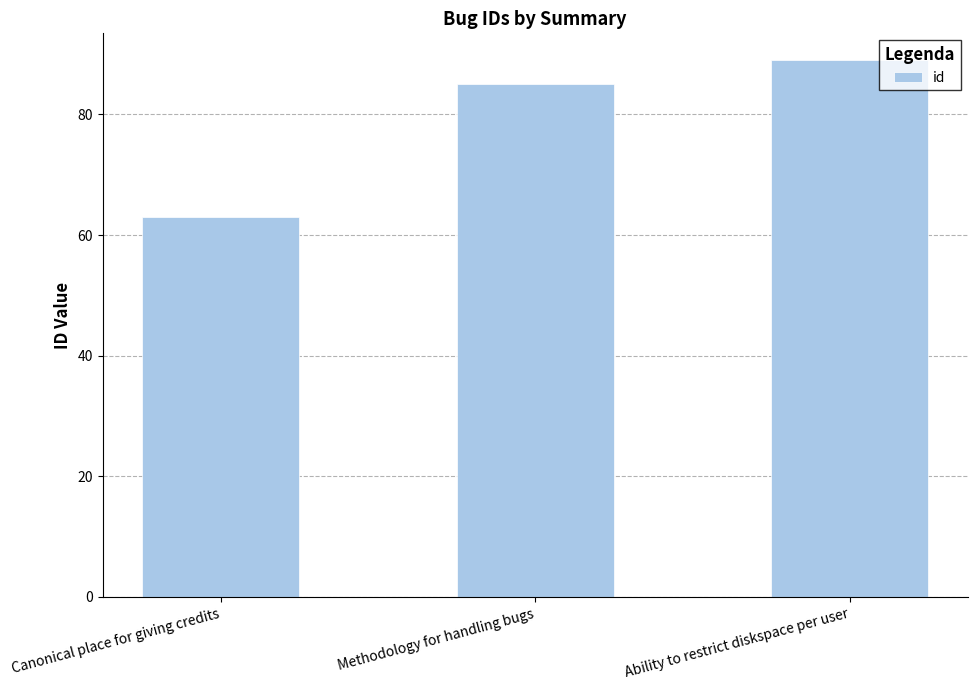

Reading left to right, transcribe all the data shown in this chart.

63	85	89